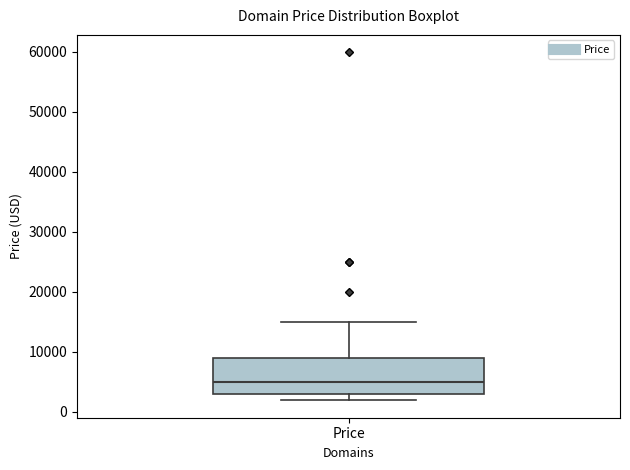

Read this box plot against the y-axis: the position of the median line, the range covered by the box, and the ends of both whiskers. The values are not printed on the chart, so give them approximately, as read against the axis.

median 5000, box 3000 to 9000, whiskers 2000 to 15000